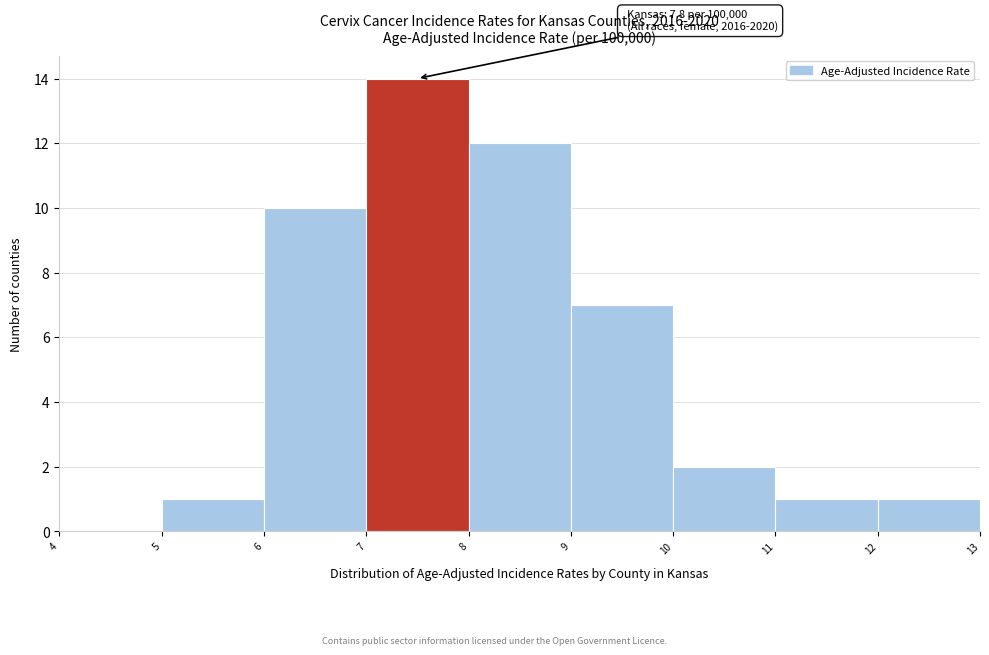

Over which range of the x-axis is the bar tallest?

7 to 8